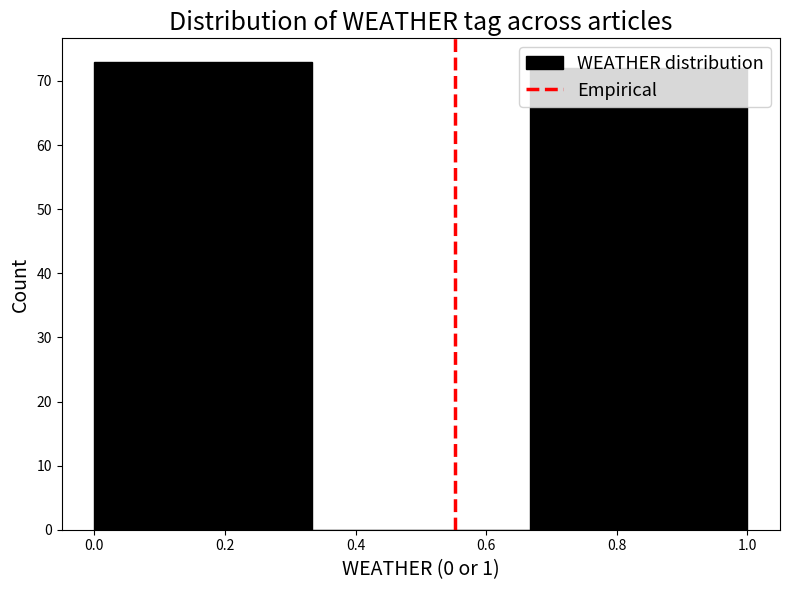

Reading left to right, list every bar in this chart as the range it spans on the x-axis followed by its height. Neither the bar edges nor the heights are printed on the chart, so give them approximately, as read against the axes.

0.00 to 0.34: 73
0.34 to 0.66: 0
0.66 to 1.00: 72